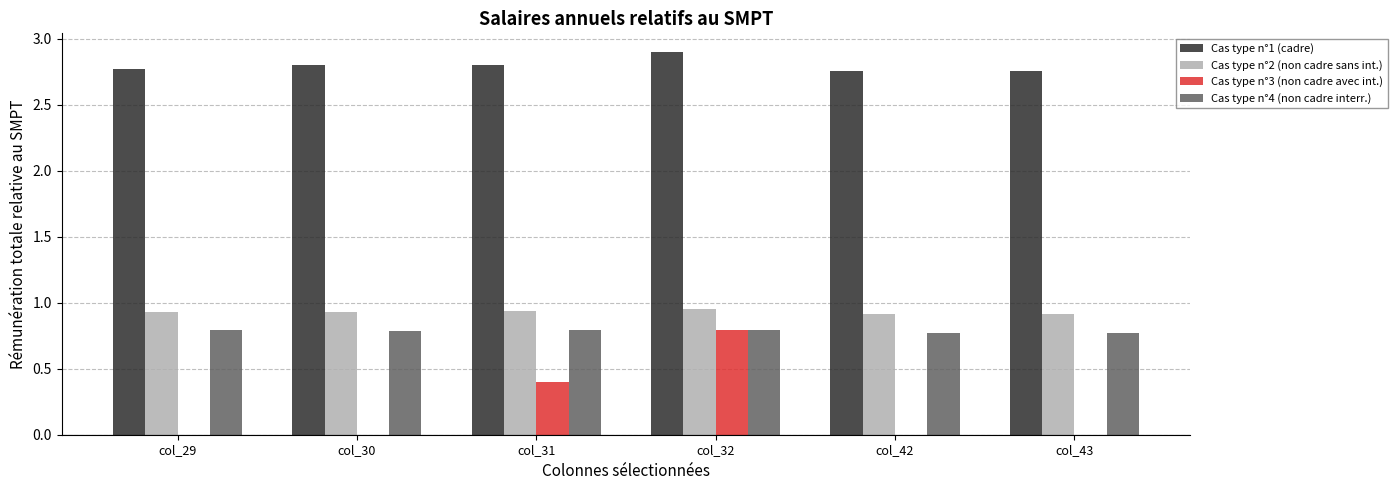

Count the number of data series in this chart.

4